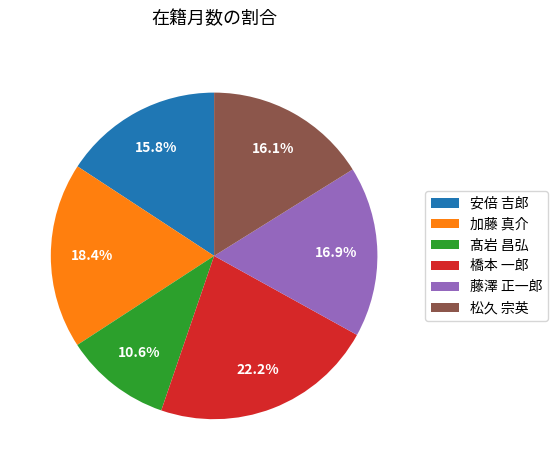

Count the number of slices in the pie.

6